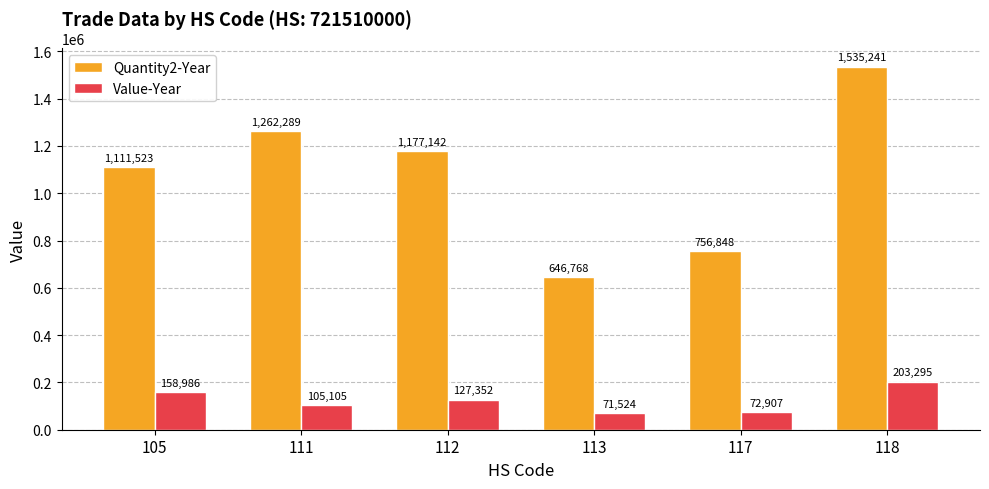

List the series in order of their overall mean, lowest first.

Value-Year, Quantity2-Year